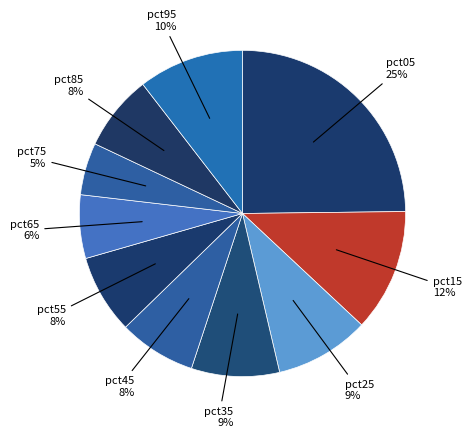

To the nearest percent, what percentage of the pie is pct15?

12%